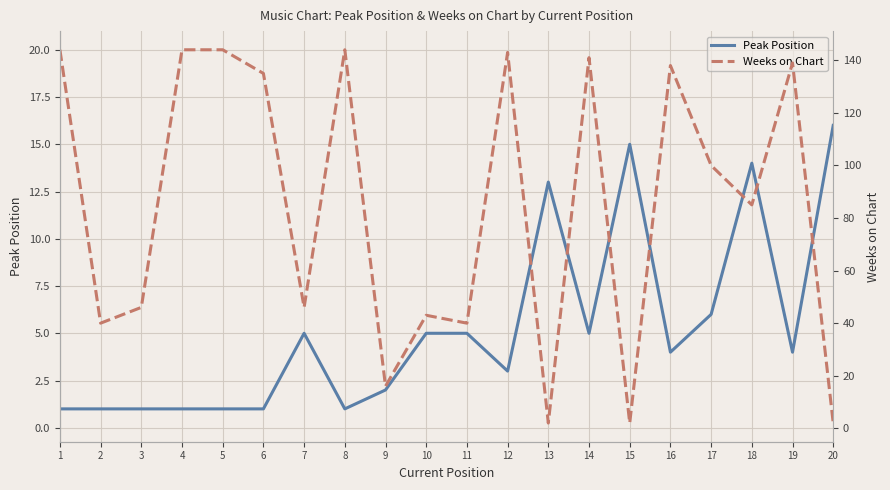

What is the spread (max minus min) of values at 5?

143